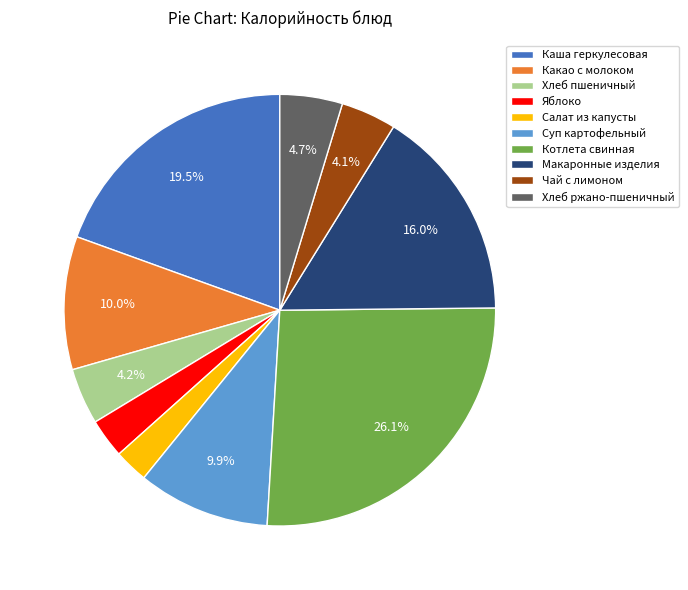

What is the ratio of the value at Чай с лимоном to the value at Суп картофельный?

0.4